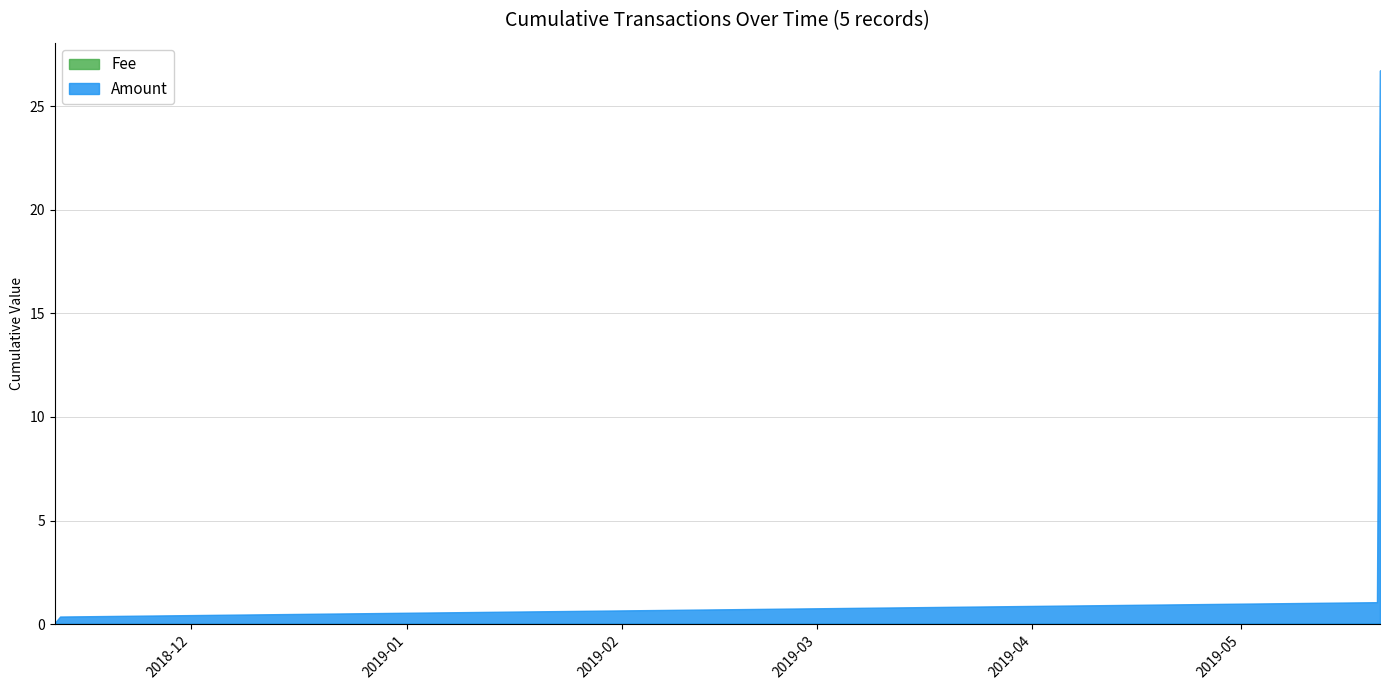

Which series has the largest total across all categories?

Amount